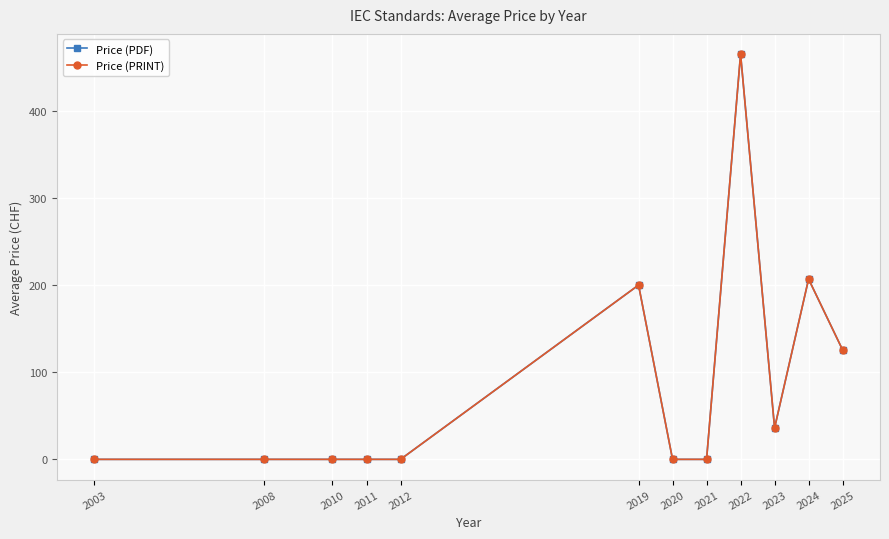

Is this an area chart (filled region under the line)?

No